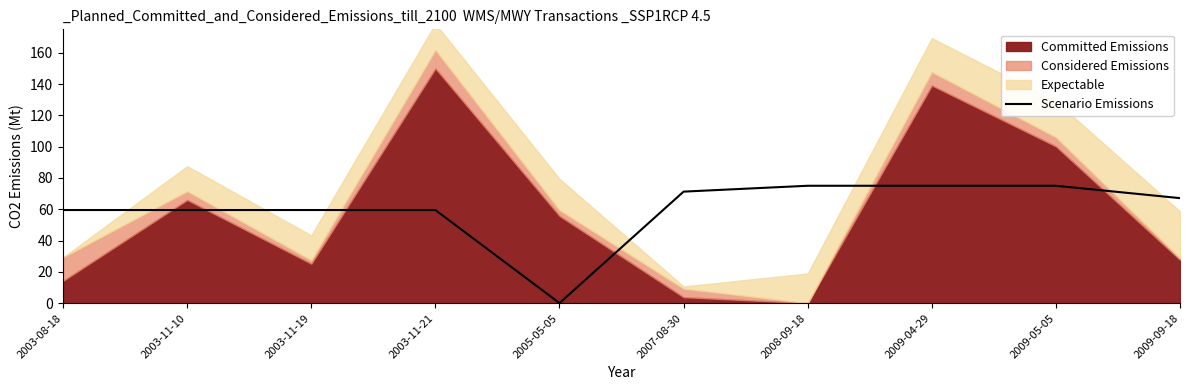

Approximately how many times larger is the value at 2008-09-18 compared to 2003-11-19?

1.3